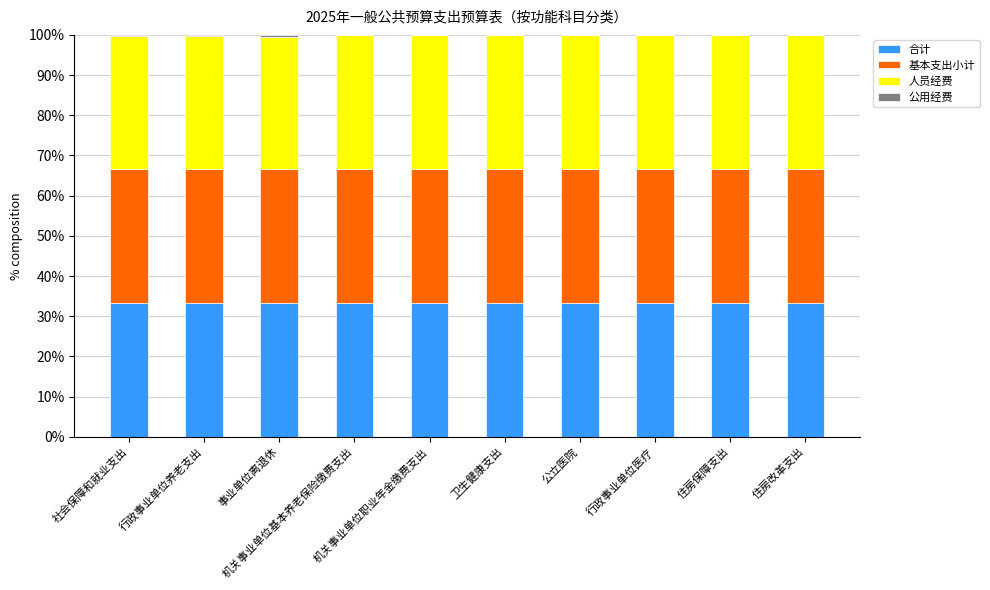

Count the number of data series in this chart.

4